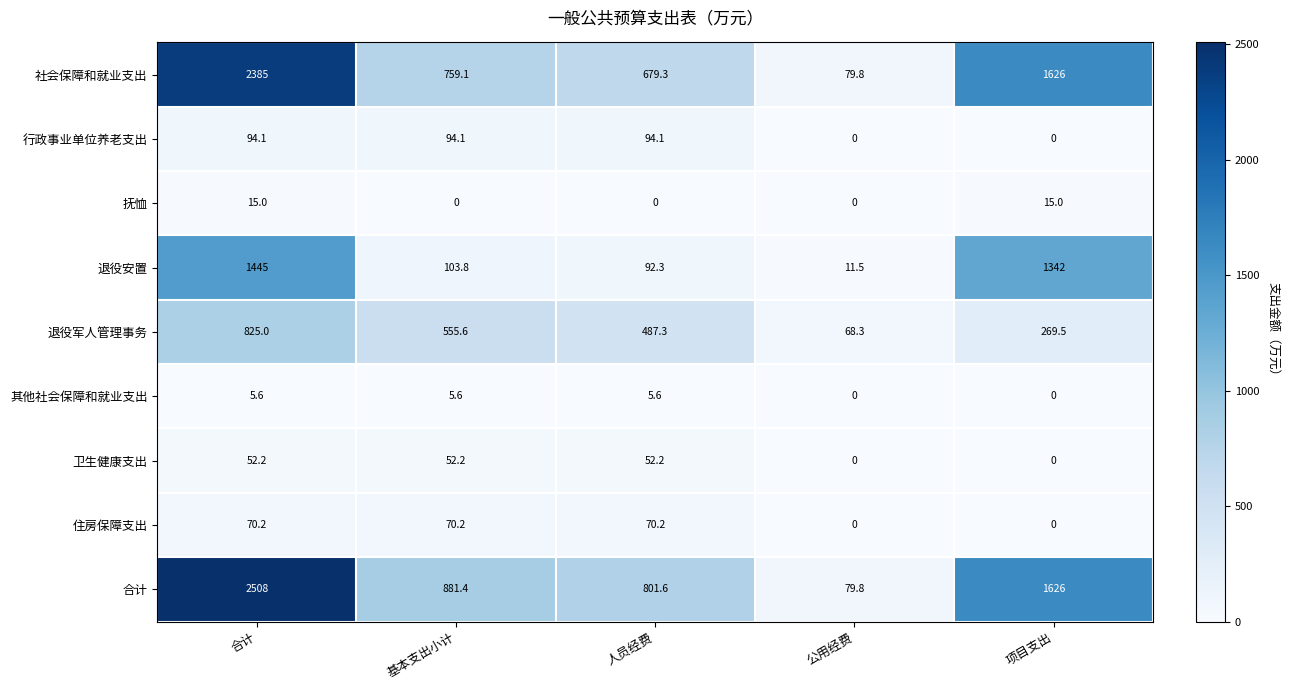

What is the difference between the maximum and minimum values in the 卫生健康支出 series?

52.2